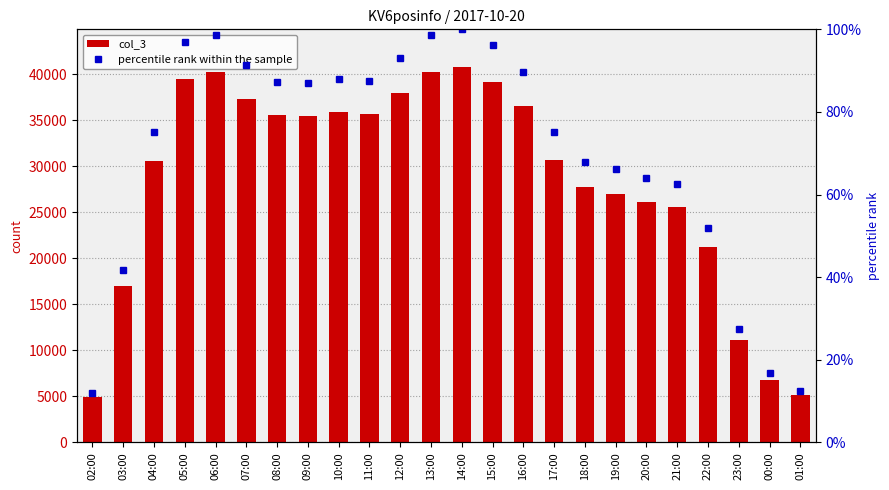

Between 03:00 and 12:00, which is larger?

12:00